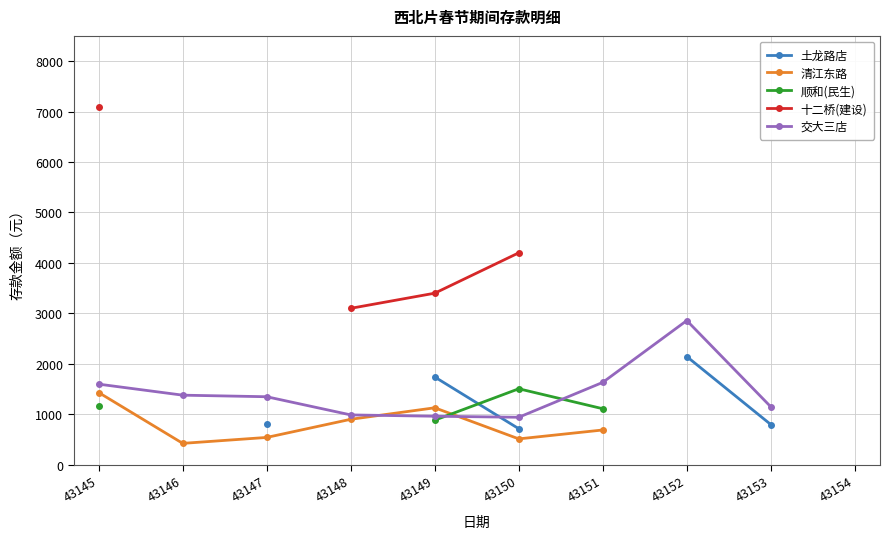

In 清江东路, how many points are higher than both neighbors (excluding endpoints)?

1